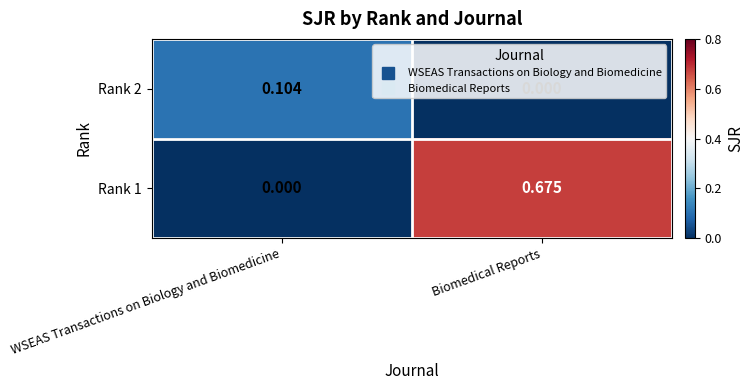

List the labels in order of Rank 1 value, largest first.

Biomedical Reports, WSEAS Transactions on Biology and Biomedicine